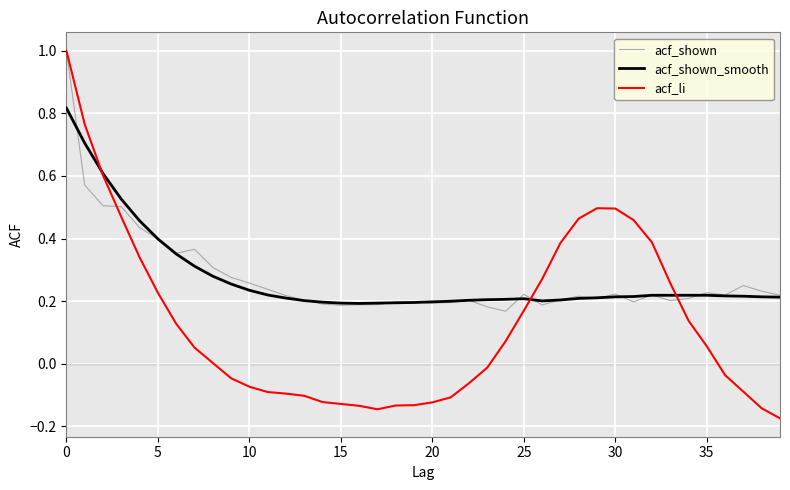

After their last crossing, which series has the higher values: acf_li or acf_shown?

acf_shown